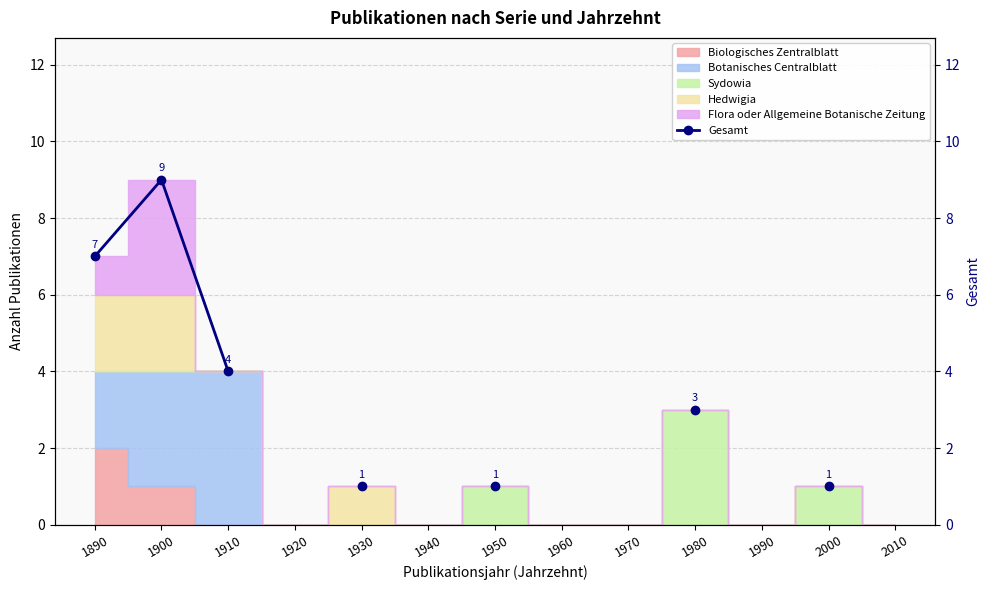

Between 1960 and 1920, which is larger?

1920